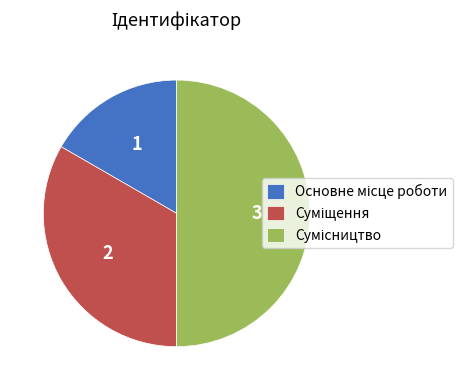

How many slices are in this pie chart?

3